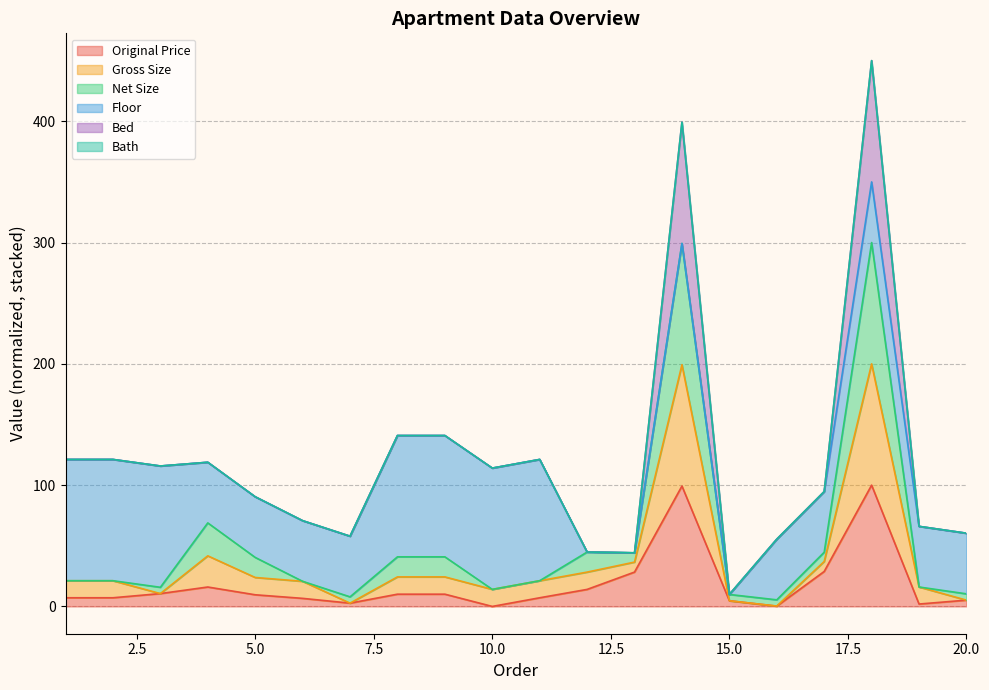

In Original Price, how many points are lower than both neighbors (excluding endpoints)?

4